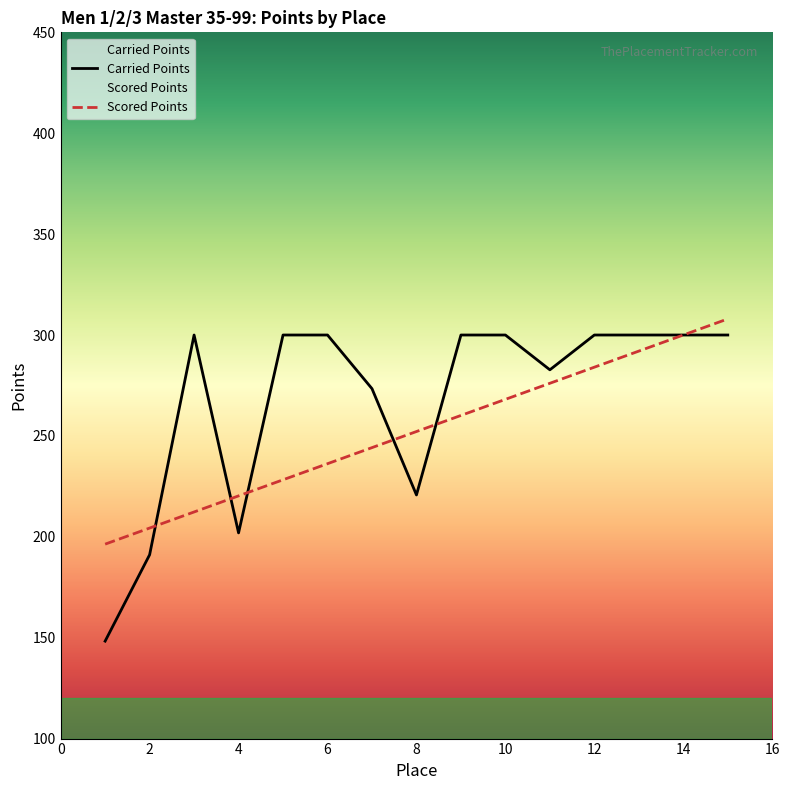

The value of Scored Points at 4 is 137.2. True or false?

False